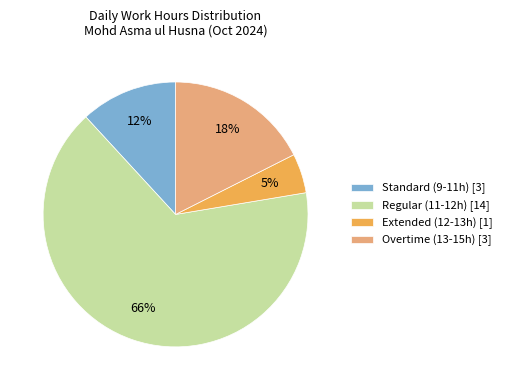

What percentage is the Overtime (13-15h) [3] slice, to the nearest percent?

18%